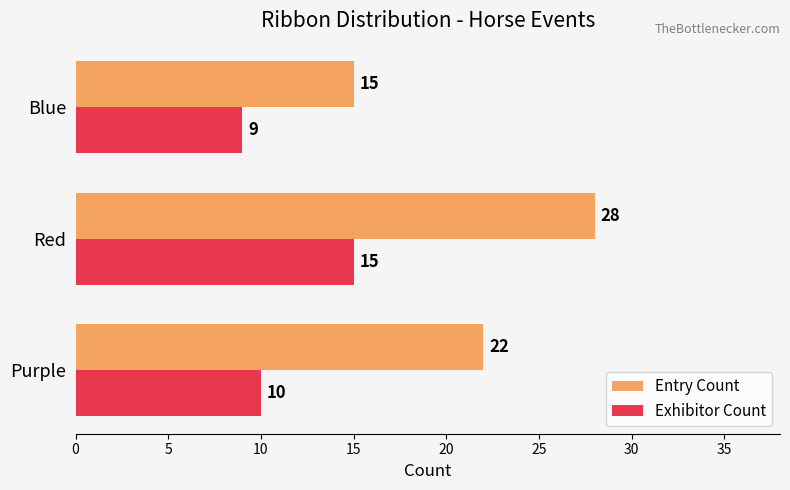

List the labels in order of Exhibitor Count value, largest first.

Red, Purple, Blue